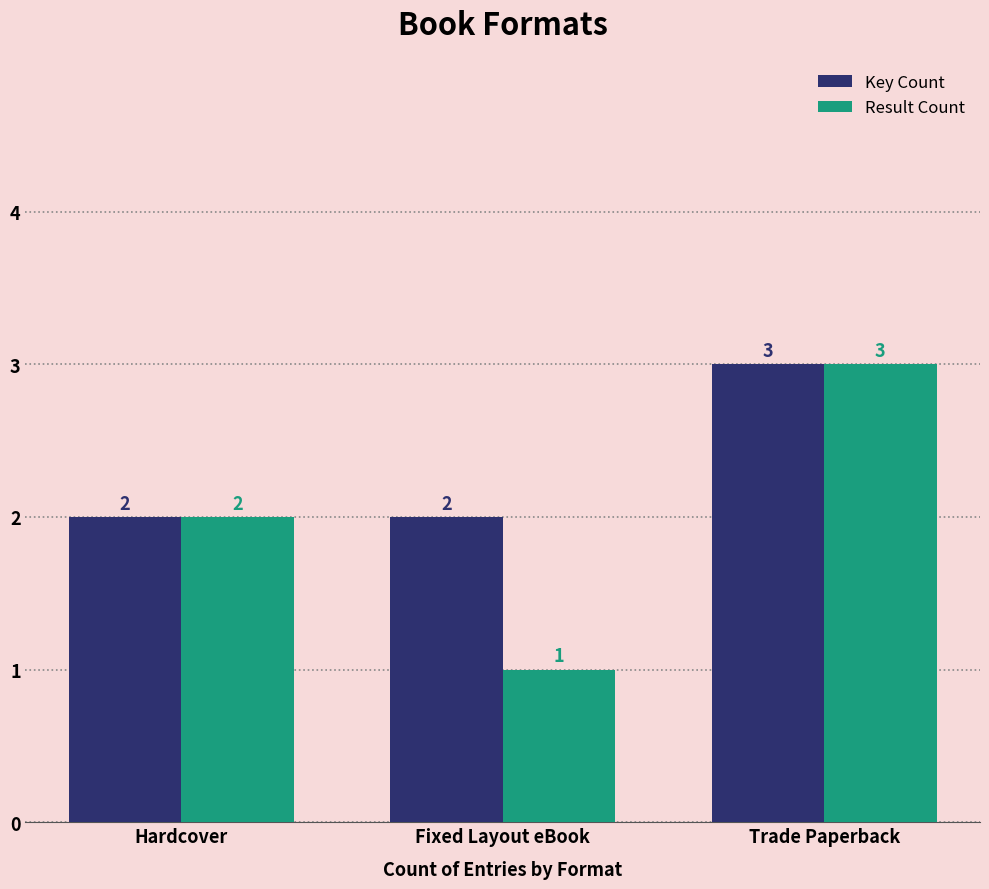

Which series has the largest range (max minus min)?

Result Count